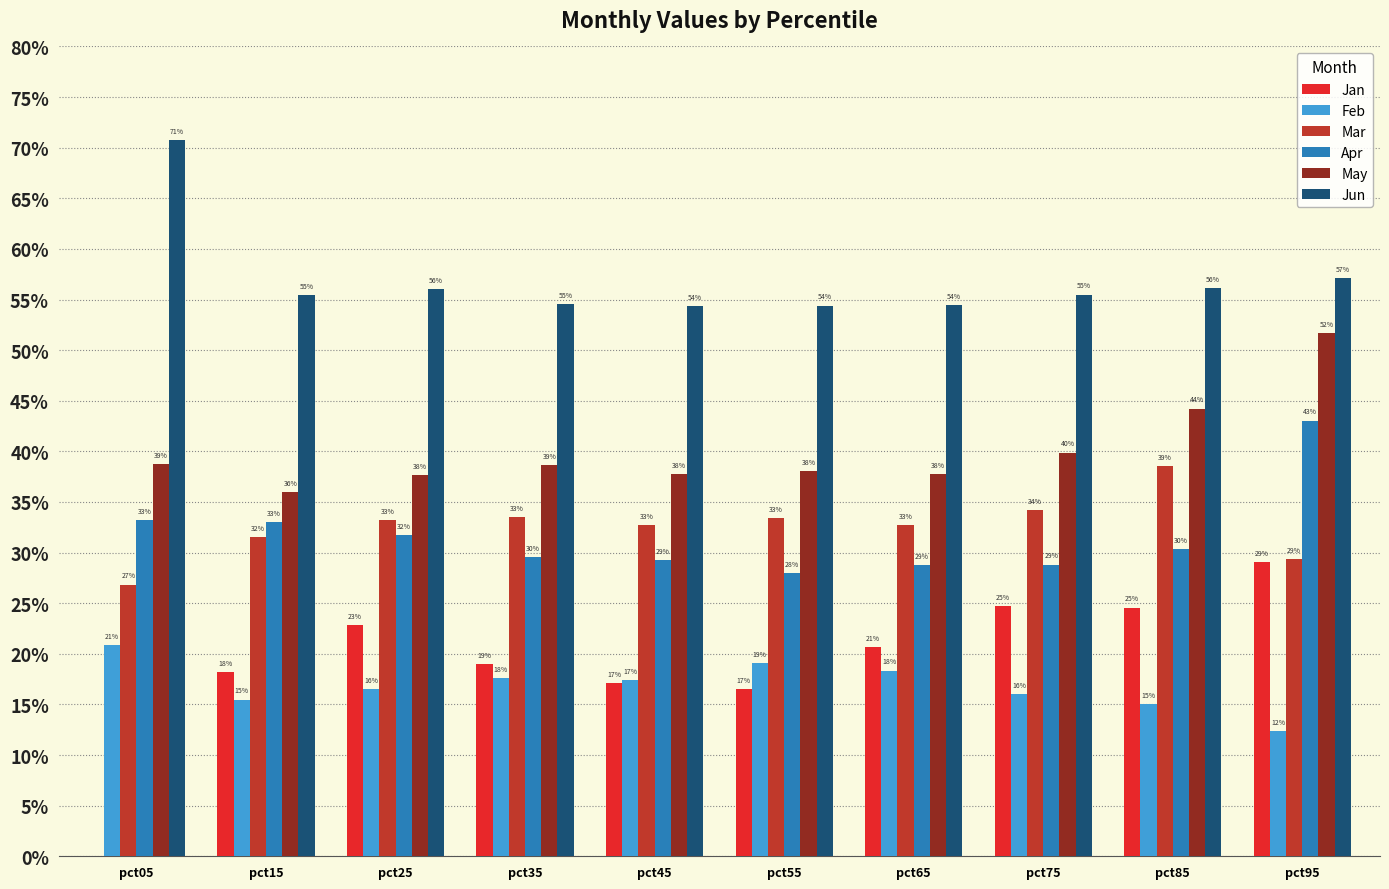

Which series has the largest total across all categories?

Jun